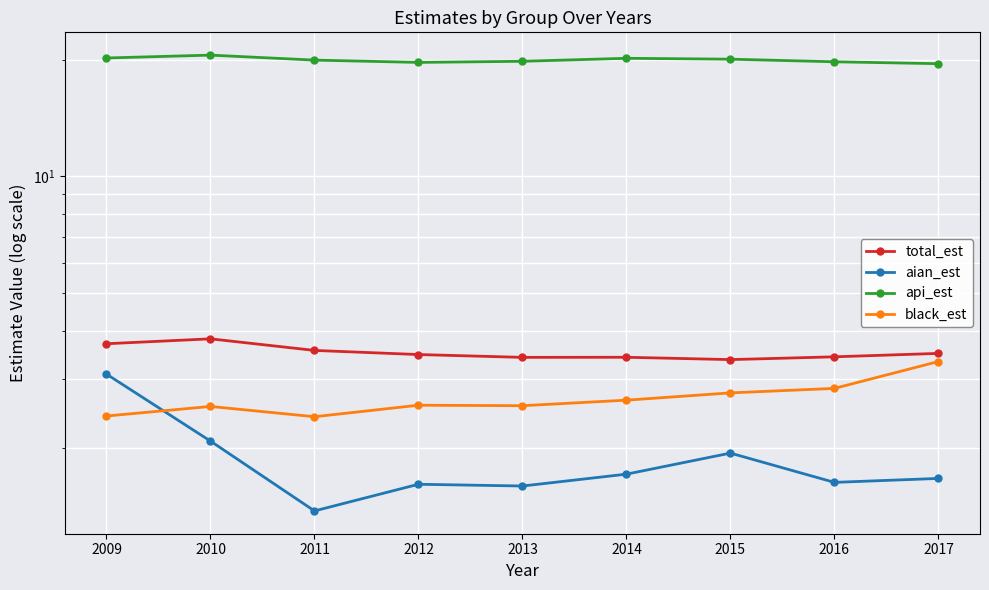

What are all the series names shown in the legend?

total_est, aian_est, api_est, black_est